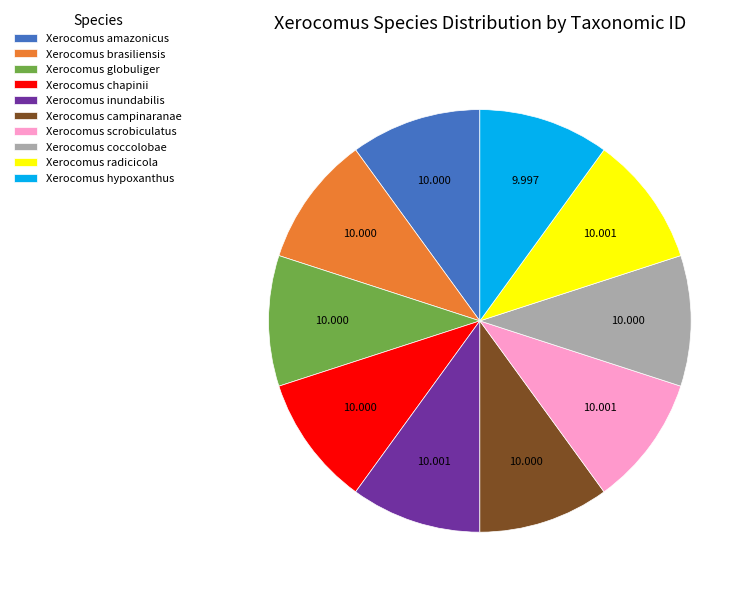

Combined, do Xerocomus amazonicus and Xerocomus inundabilis account for over 50%?

No